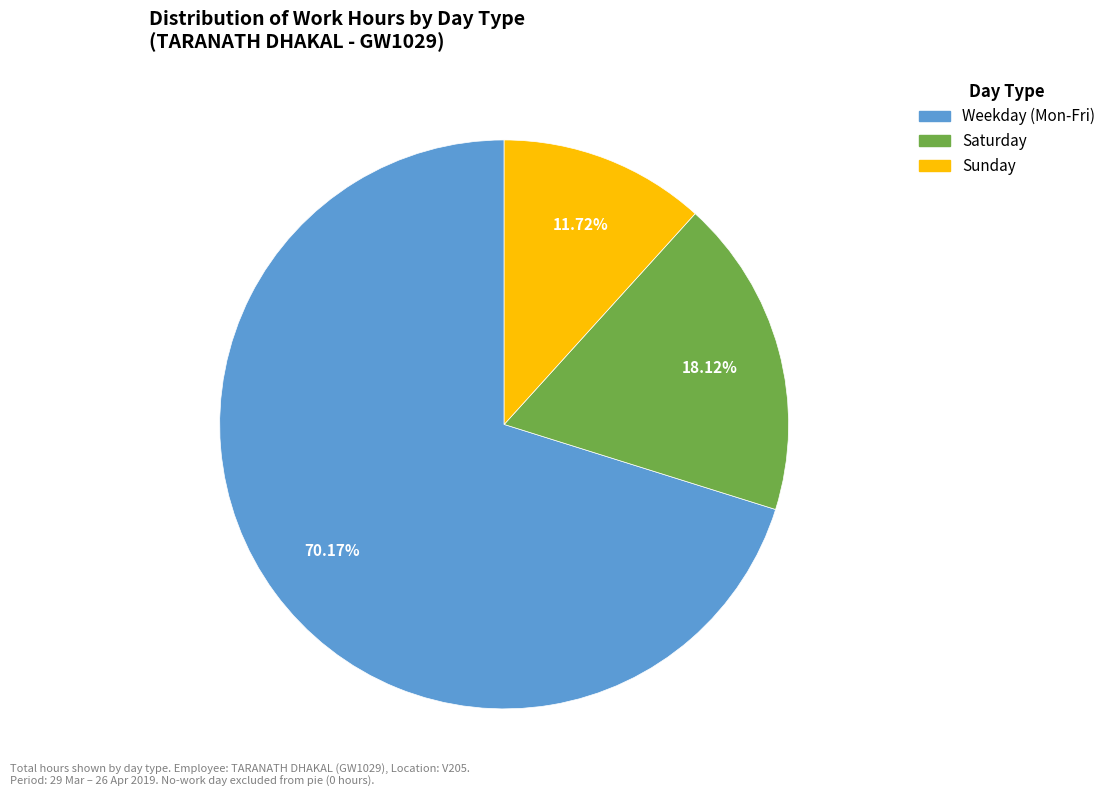

Is there any slice that represents more than half of the pie?

Yes